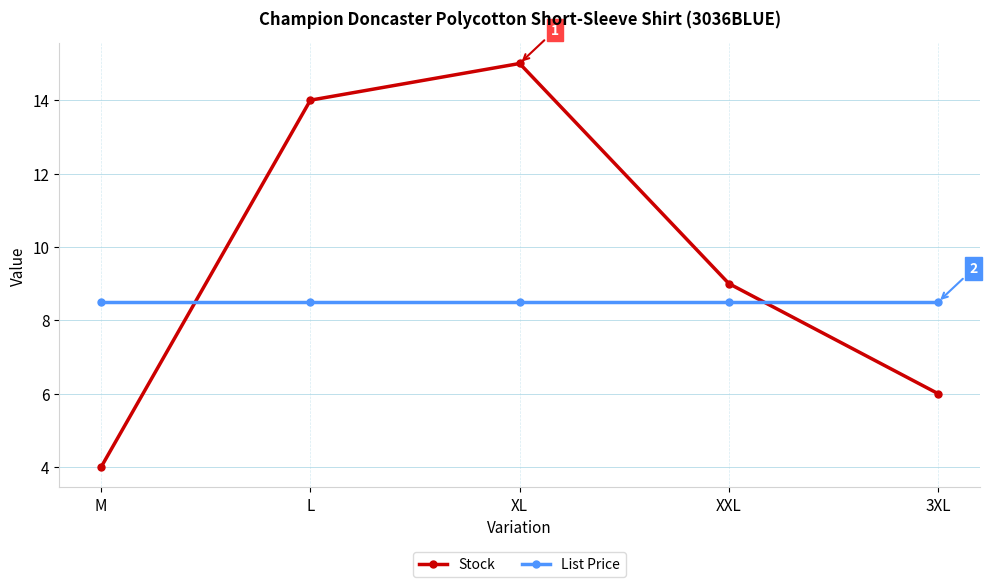

What is the label of the 3rd point from the right?

XL